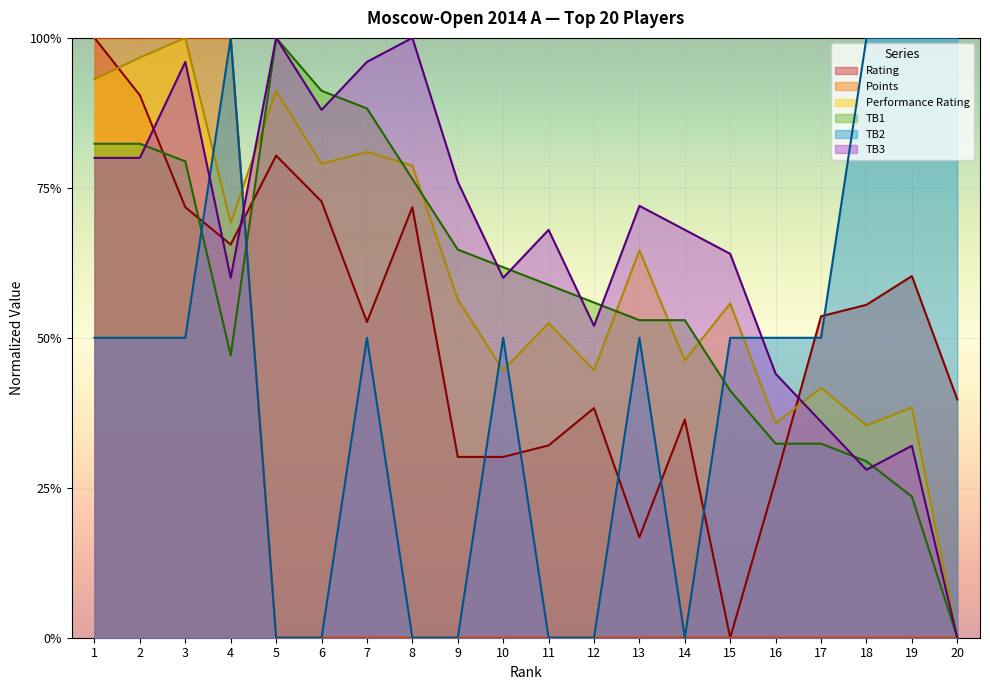

How many interior local valleys does the Performance Rating series have?

7